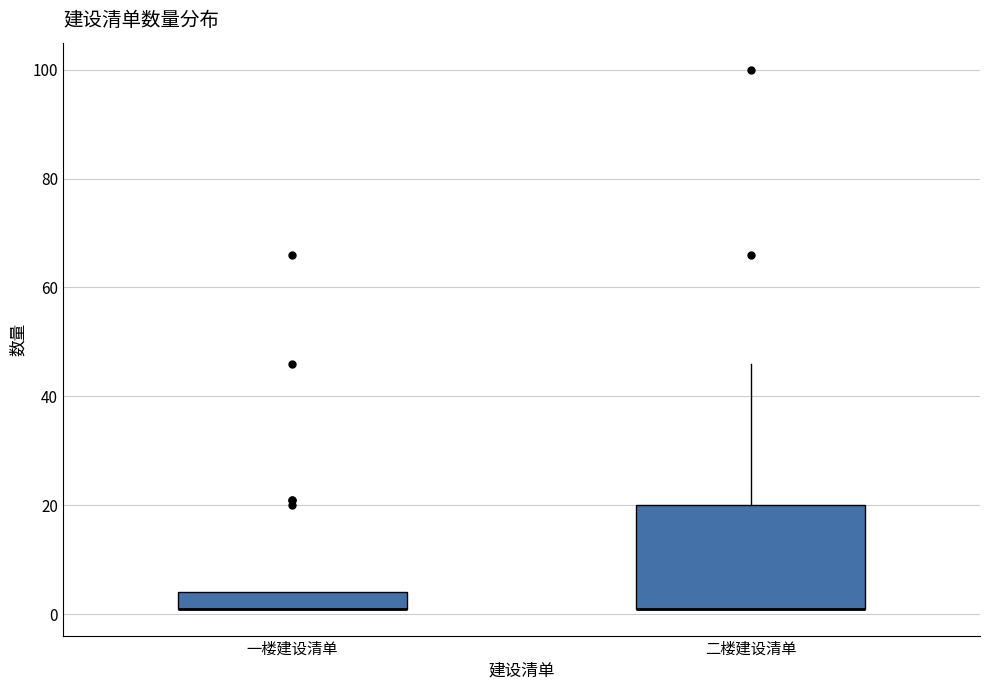

Reading left to right, transcribe this box plot: for each box, give where its median line is, the range the box spans, and where its two whiskers end, as read against the y-axis. The values are not printed on the chart, so give them approximately, as read against the axis.

一楼建设清单: median 2 (drawn on the box's lower edge), box 2 to 4, whiskers 2 to 4
二楼建设清单: median 2 (drawn on the box's lower edge), box 2 to 20, whiskers 2 to 46